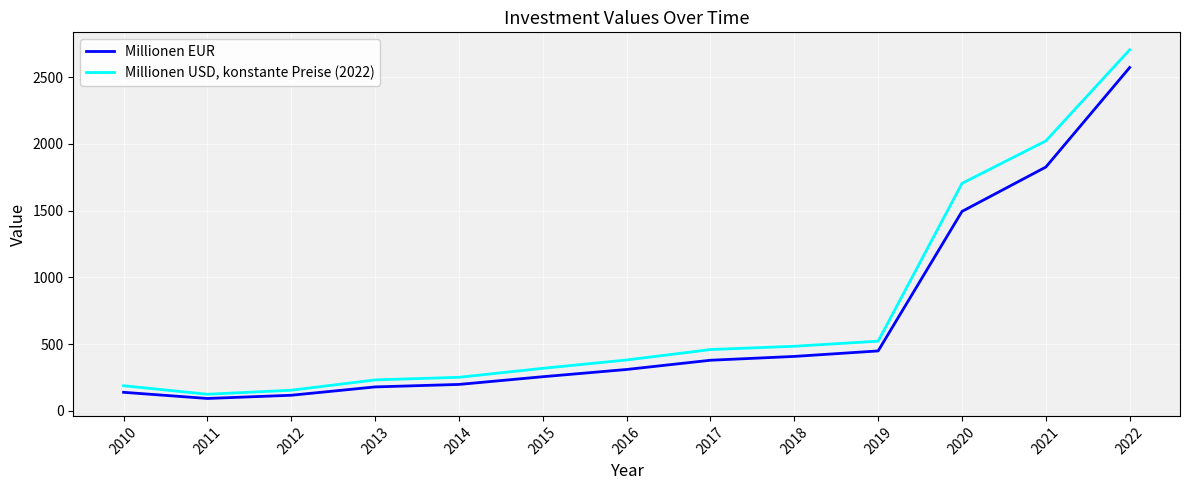

What are all the series names shown in the legend?

Millionen EUR, Millionen USD, konstante Preise (2022)